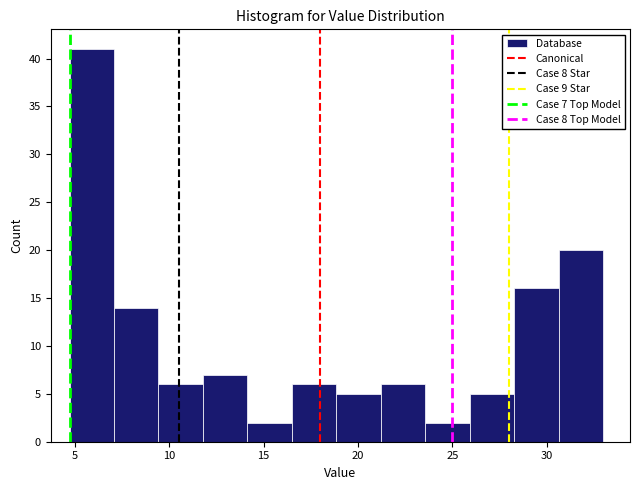

Which range on the x-axis has the tallest bar?

4.5 to 7.0